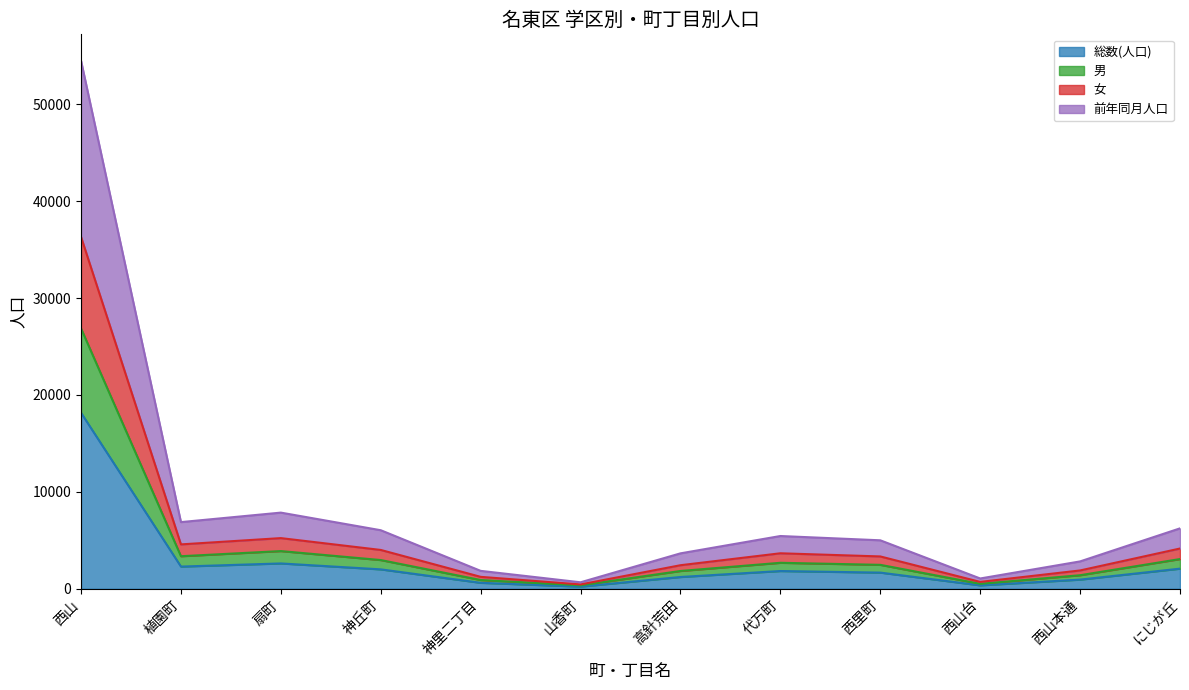

What is the approximate value of 前年同月人口 at 植園町?

6880